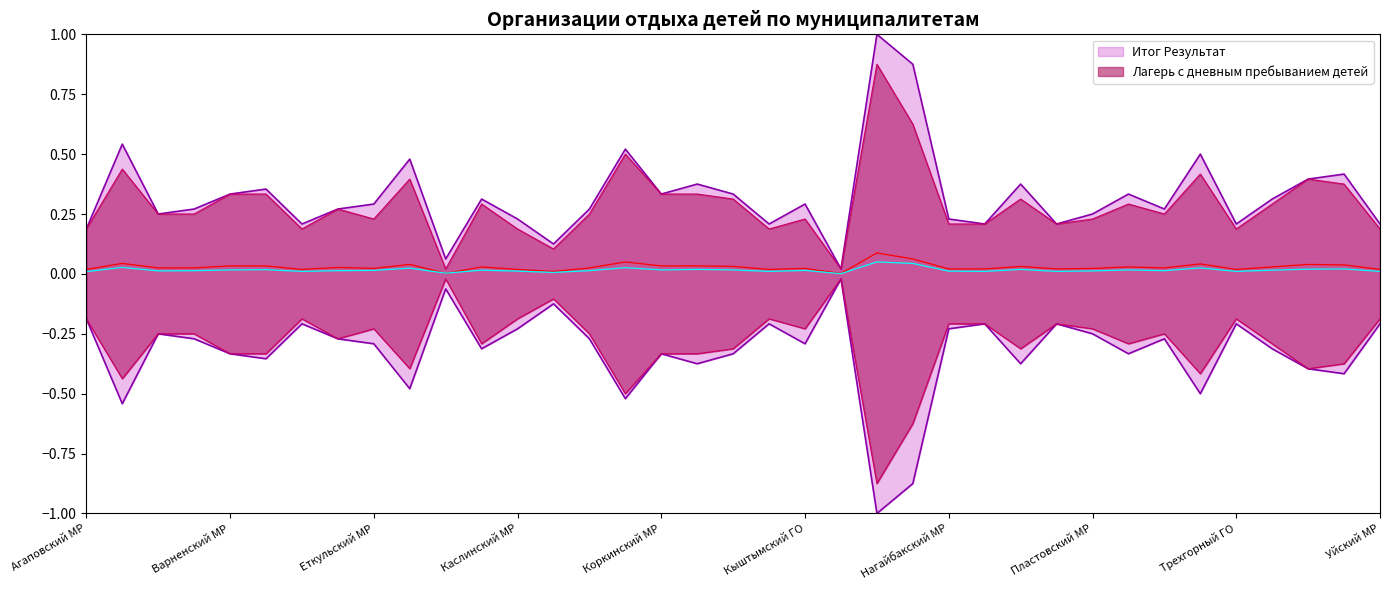

What is the difference between the Лагерь с дневным пребыванием детей values at Катав-Ивановский МР and Верхнеуральский МР?

0.2